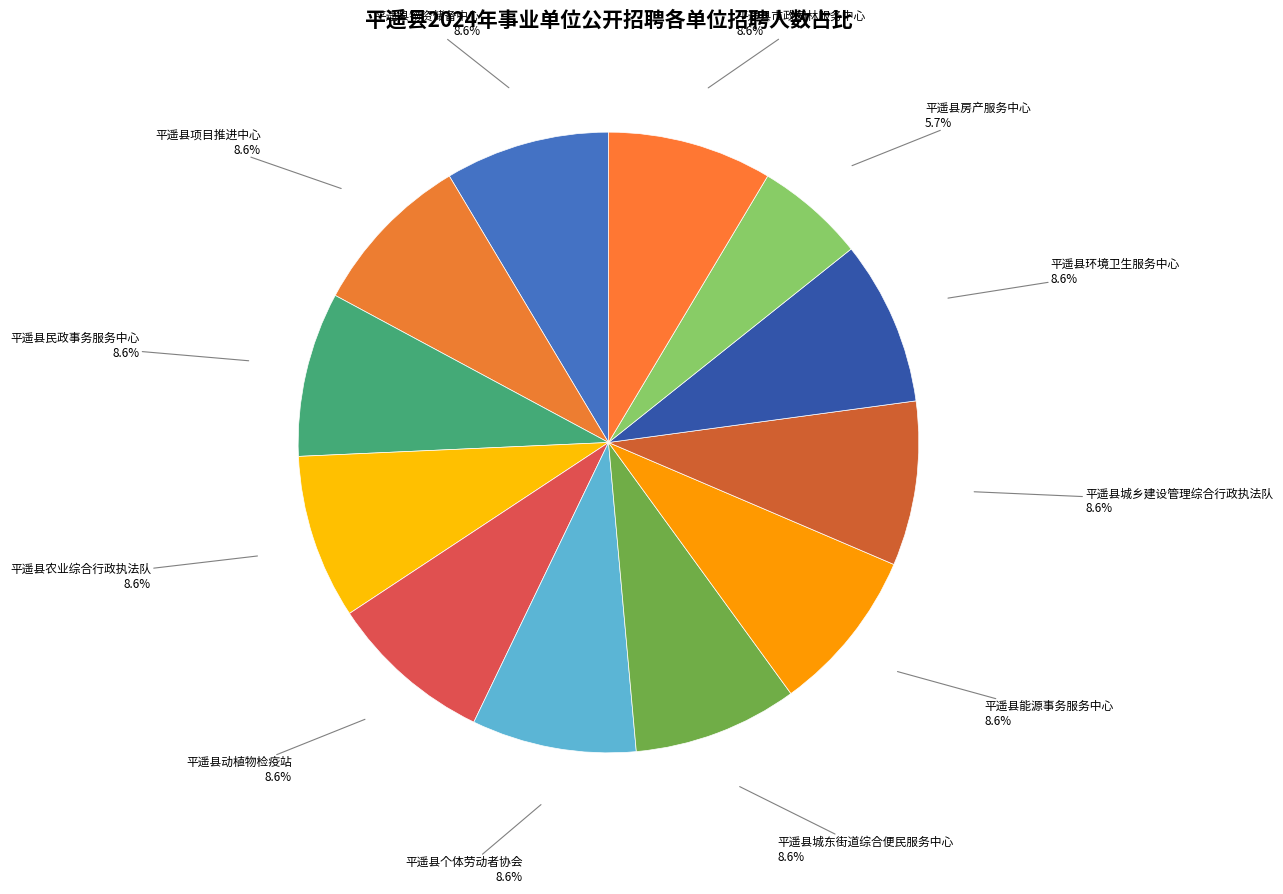

What is the smallest slice in the pie chart?

平遥县房产服务中心